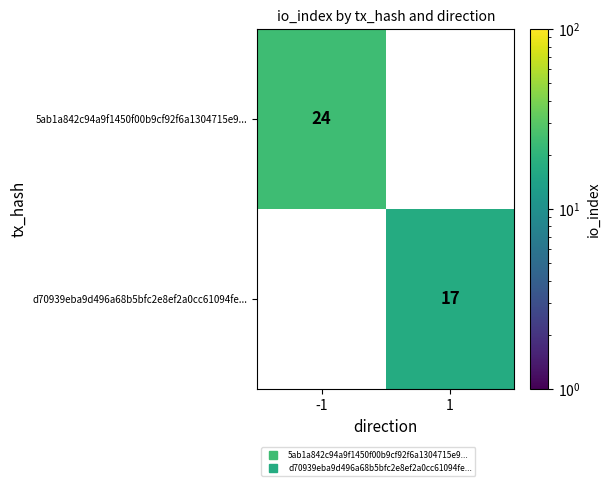

What is the greatest value displayed?

24